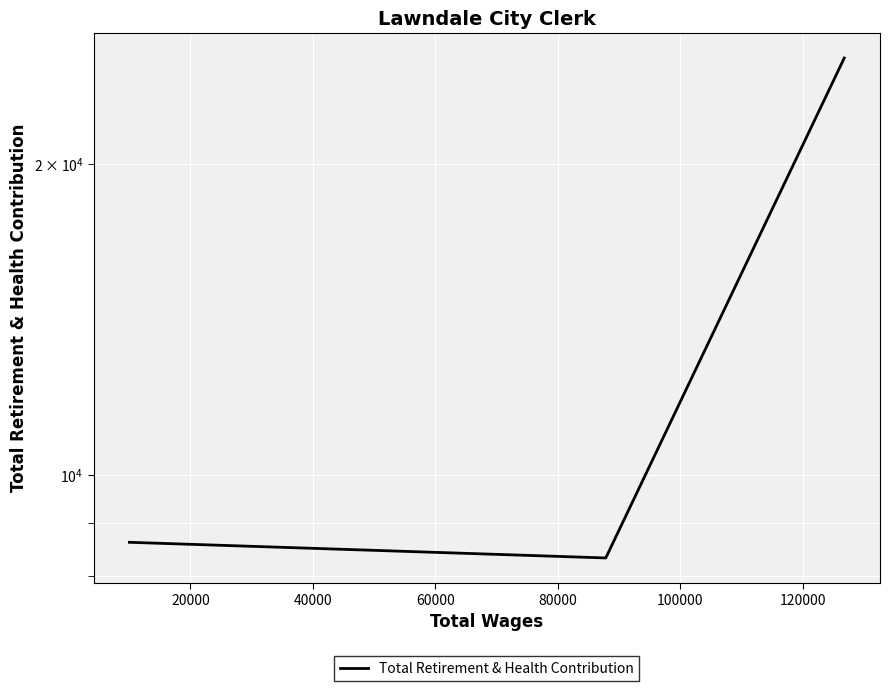

How many data points does each series have?

3